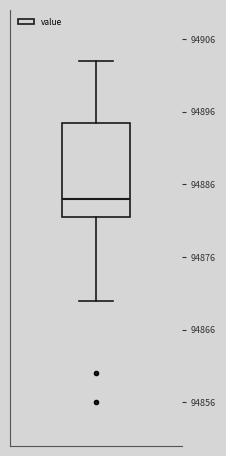

Read this box plot against the y-axis: the position of the median line, the range covered by the box, and the ends of both whiskers. The values are not printed on the chart, so give them approximately, as read against the axis.

median 94884, box 94882 to 94895, whiskers 94870 to 94903